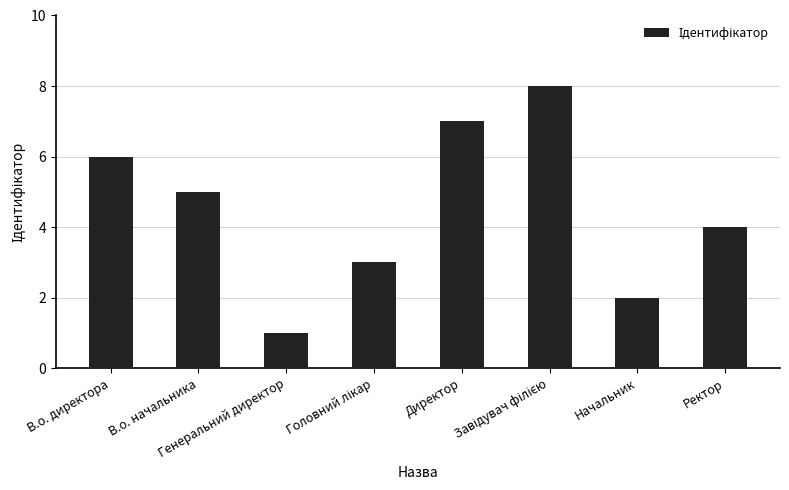

What is the maximum value shown in the chart?

8